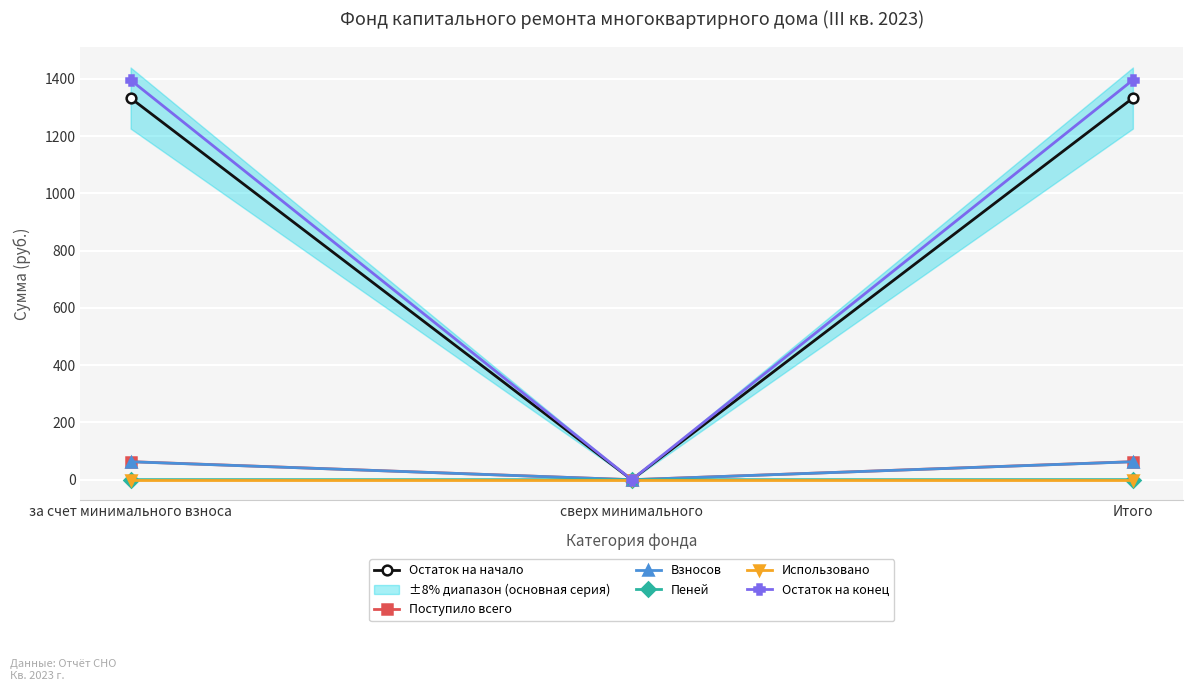

What are all the series names shown in the legend?

Остаток на начало, Поступило всего, Взносов, Пеней, Использовано, Остаток на конец